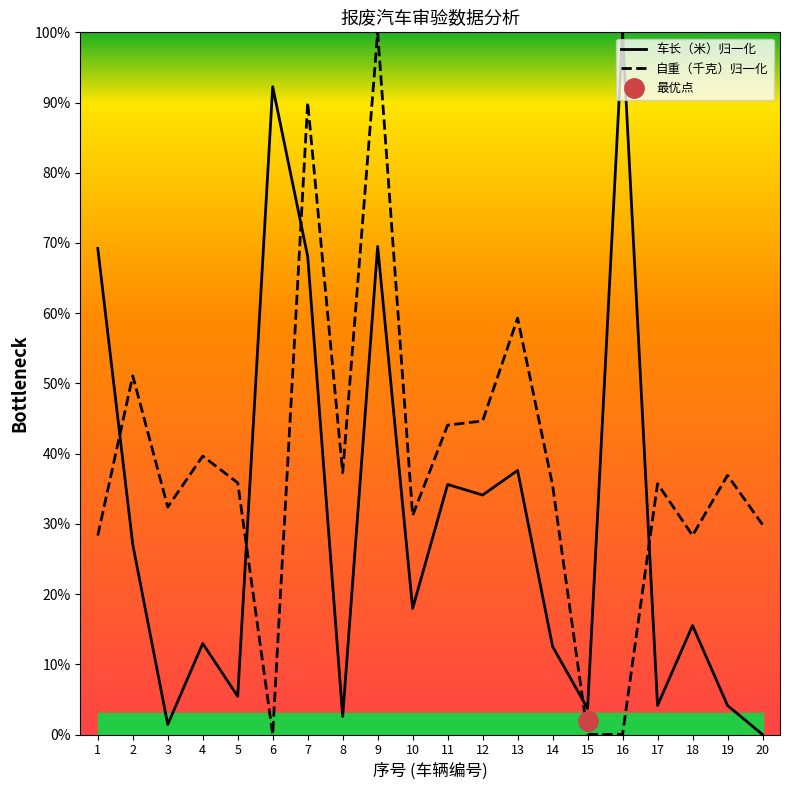

How many lines are shown in the chart?

2